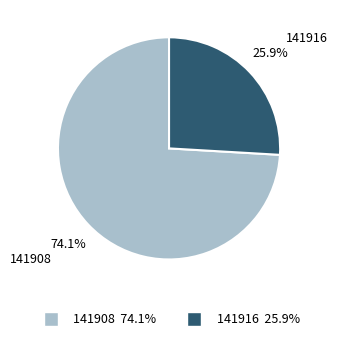

Count the number of slices in the pie.

2